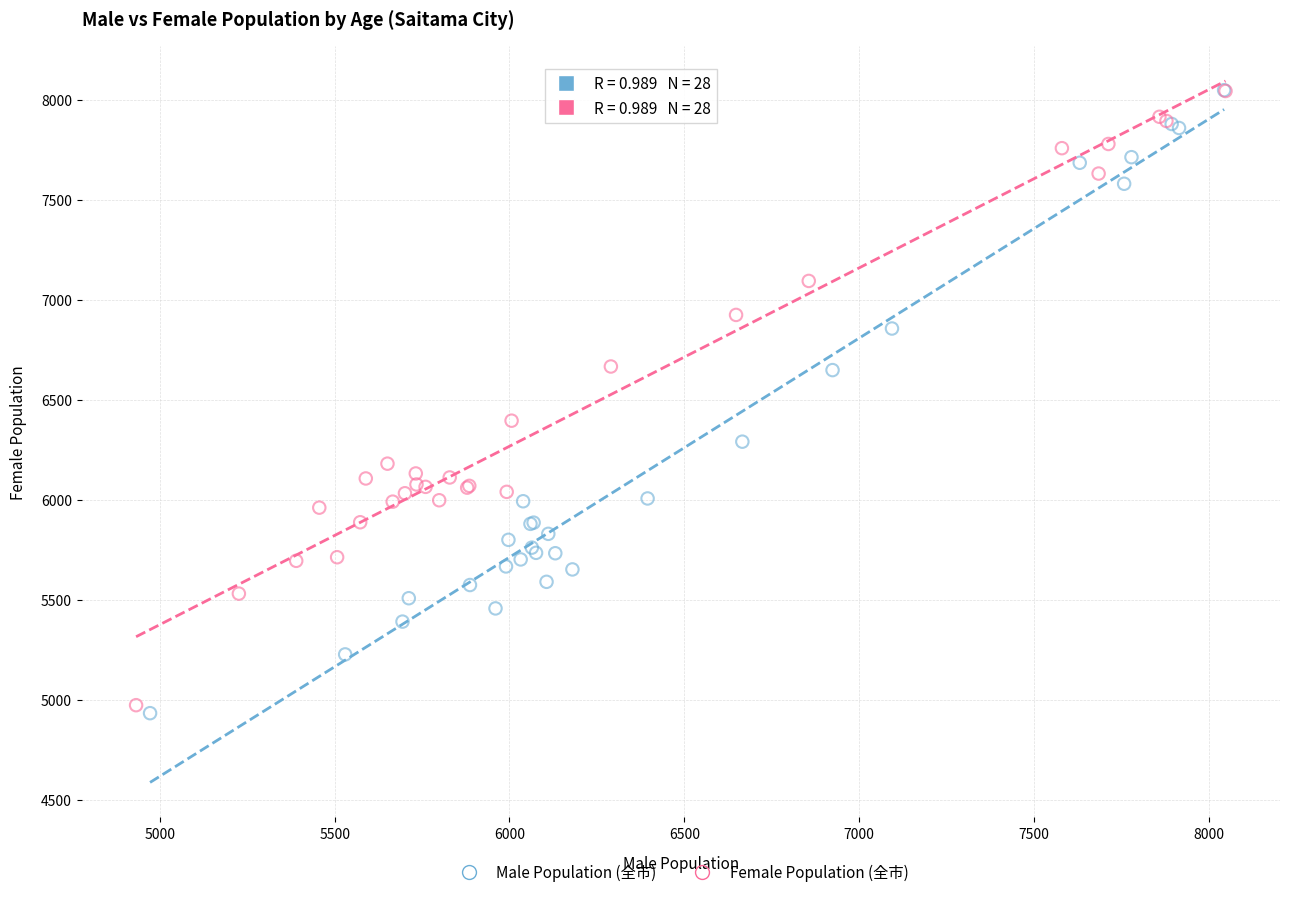

Which series contains the lowest Y value?

Male Population (全市)